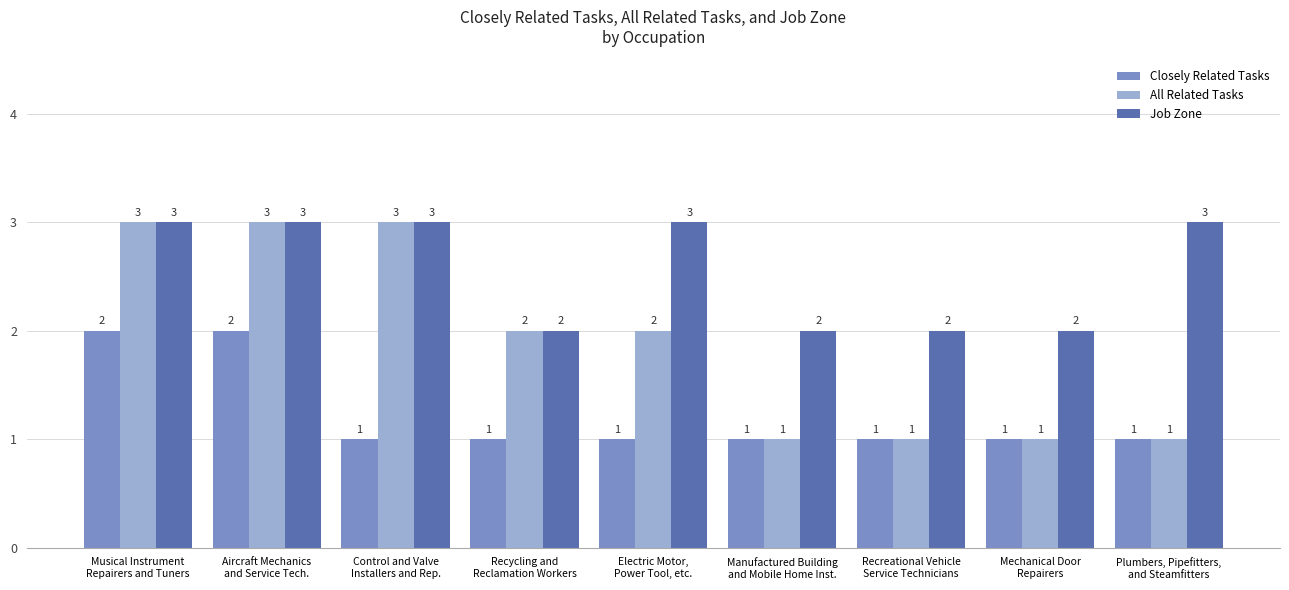

What is the label of the 1st bar from the right?

Plumbers, Pipefitters,
and Steamfitters